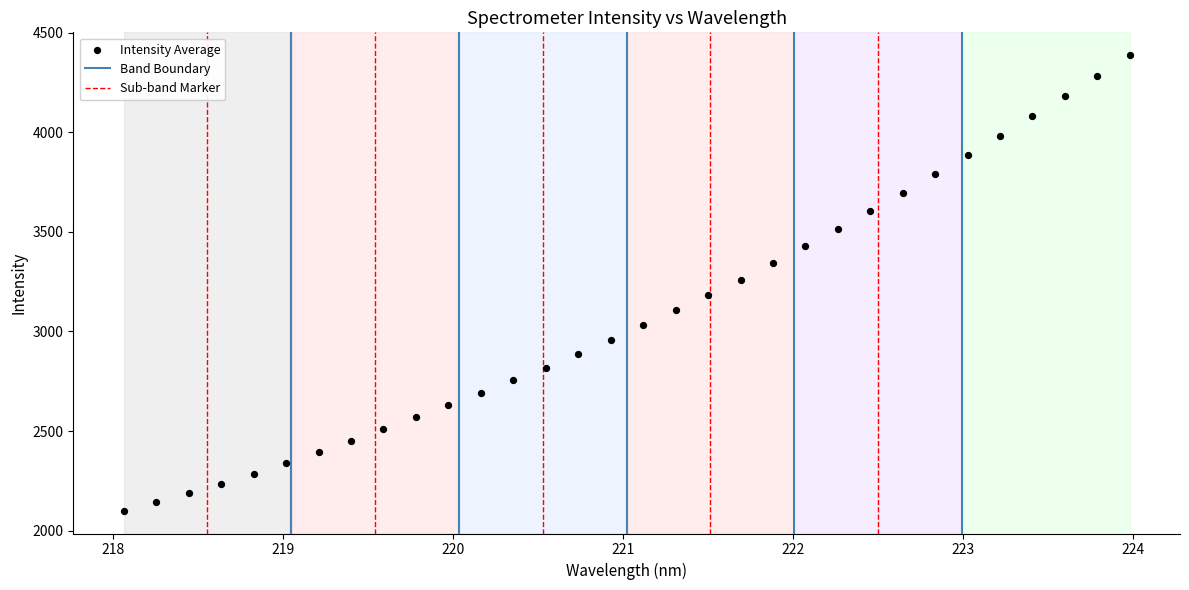

What is the range of Y values (max minus min)?

2286.0